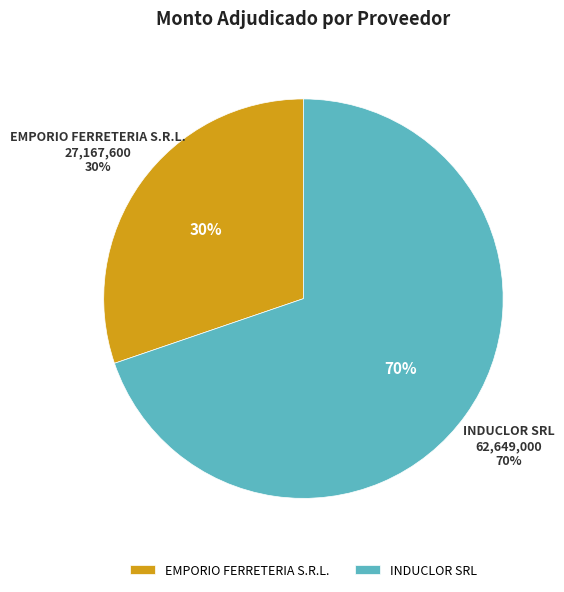

What percentage is the INDUCLOR SRL slice, to the nearest percent?

70%